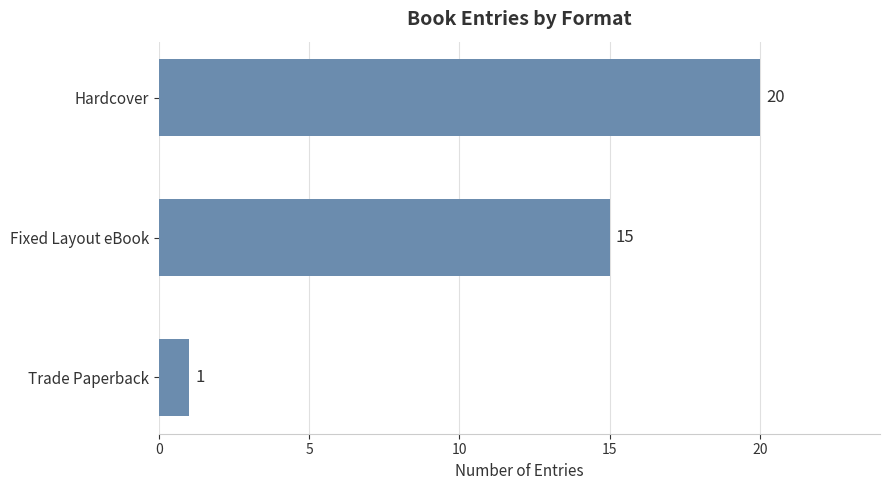

Reading top to bottom, transcribe all the data shown in this chart.

20	15	1